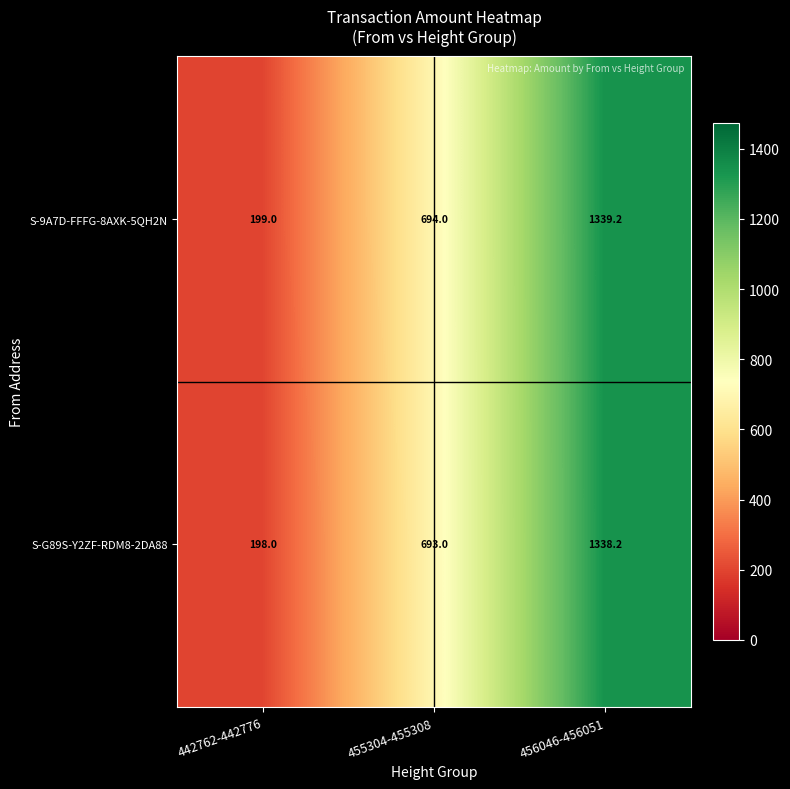

What is the smallest value displayed?

198.0